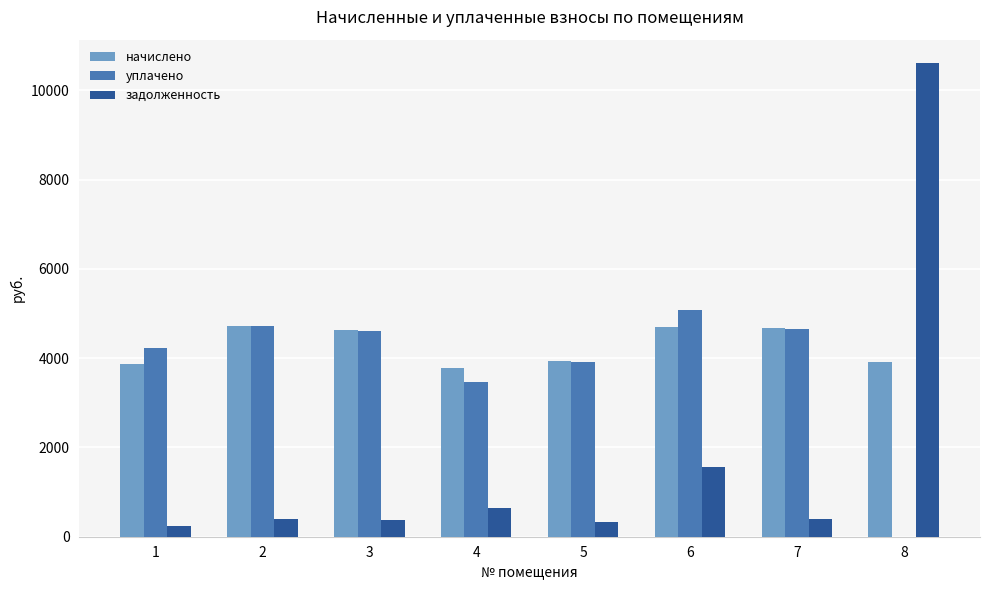

The начислено series shows 4690.9 at 6. True or false?

True